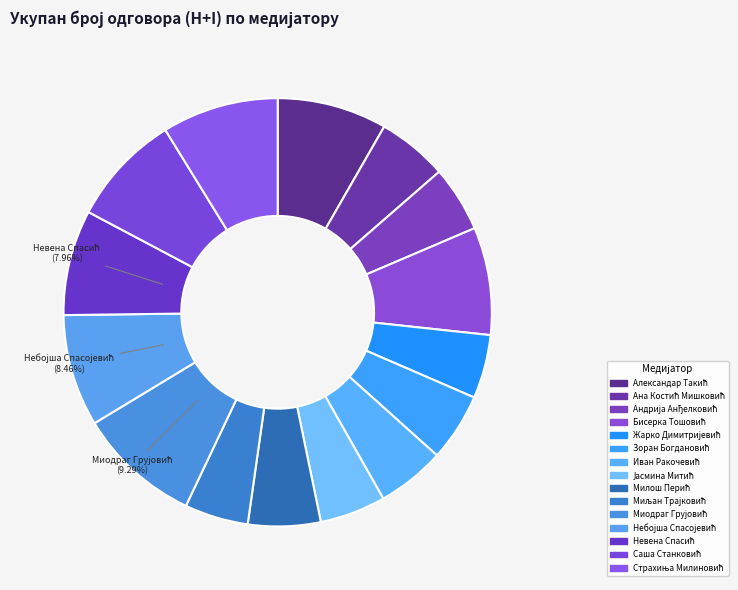

Is Страхиња Милиновић the majority of the pie?

No